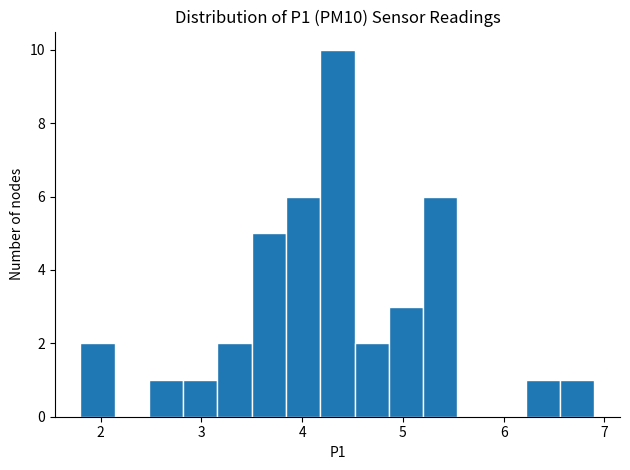

Around what value on the x-axis is the tallest bar? Give the approximate position of its centre, as read against the axis.

4.4